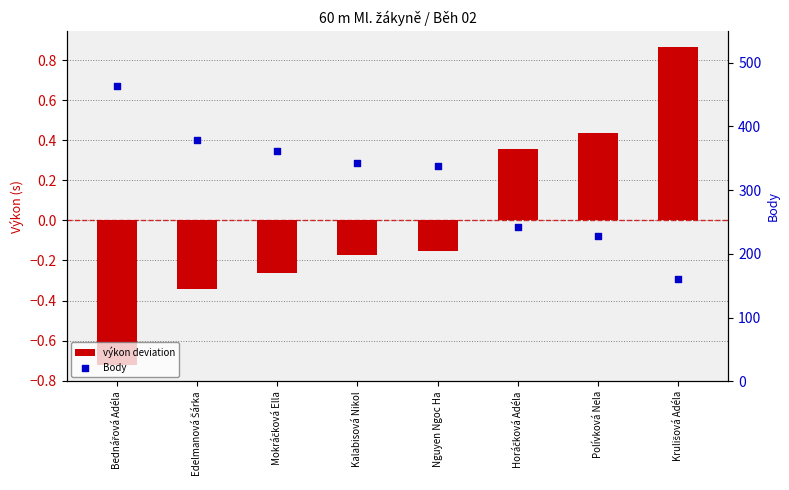

Which series has the largest Y range (max minus min)?

Body